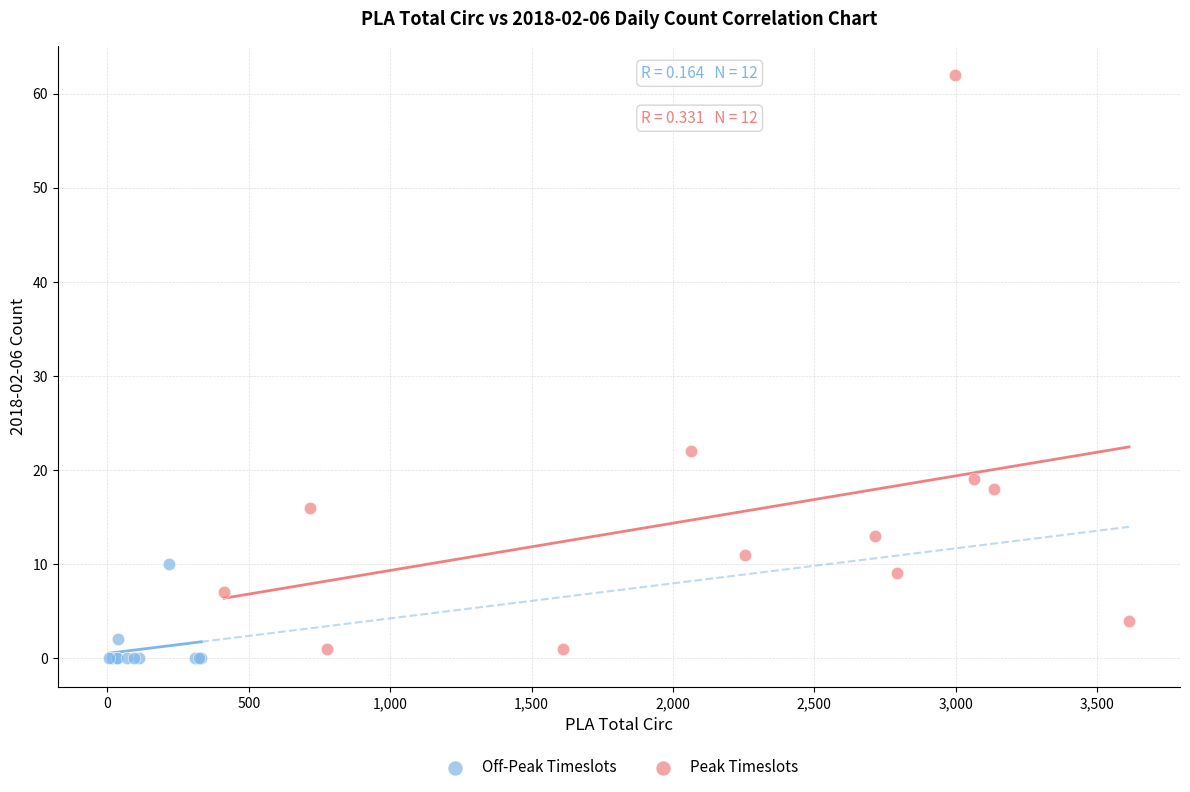

Which series has the largest Y range (max minus min)?

Peak Timeslots